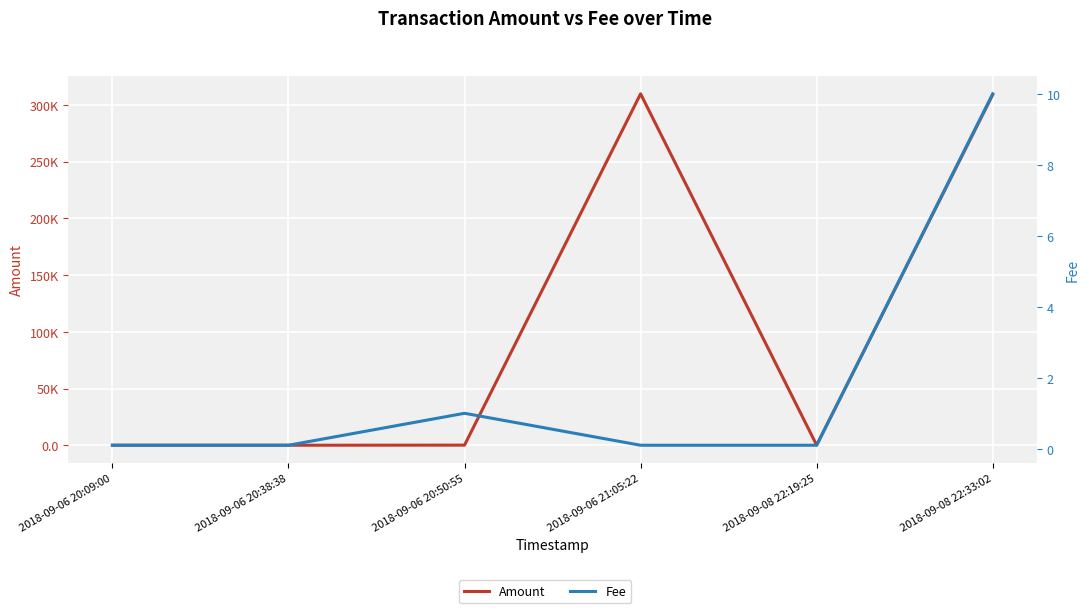

What is the difference between the highest and lowest values at 2018-09-08 22:33:02?

308990.0